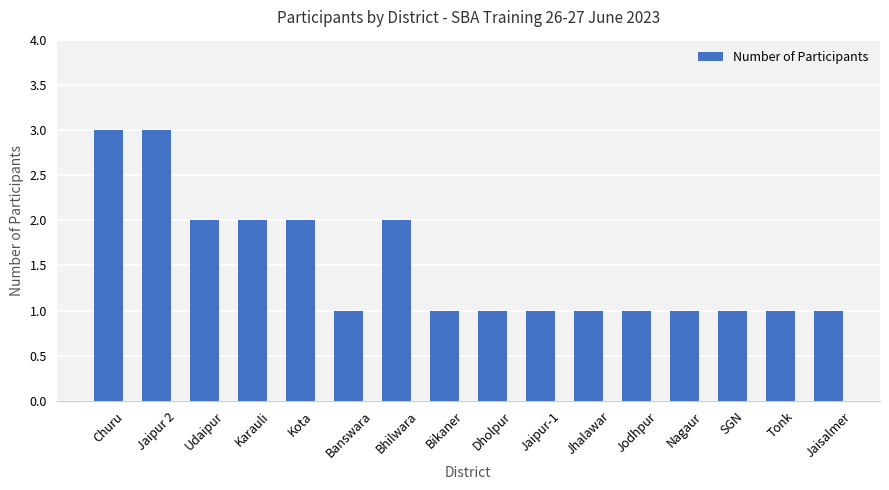

Reading left to right, extract all data points from this chart.

Churu=3	Jaipur 2=3	Udaipur=2	Karauli=2	Kota=2	Banswara=1	Bhilwara=2	Bikaner=1	Dholpur=1	Jaipur-1=1	Jhalawar=1	Jodhpur=1	Nagaur=1	SGN=1	Tonk=1	Jaisalmer=1